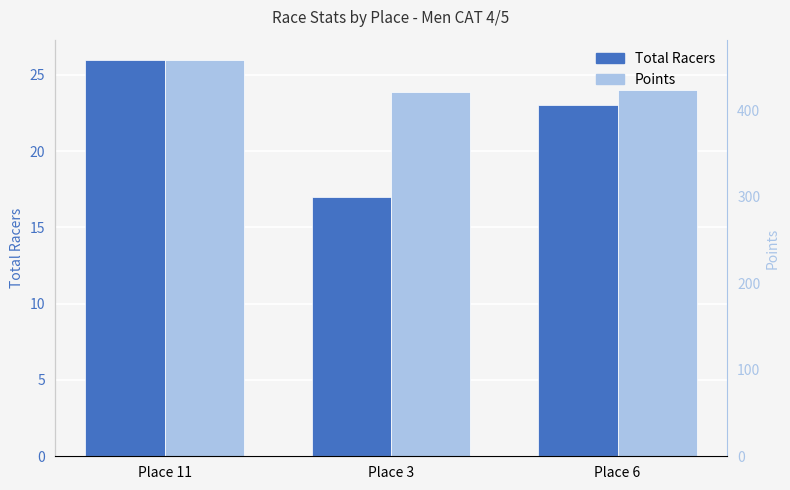

How many data points does each series have?

3